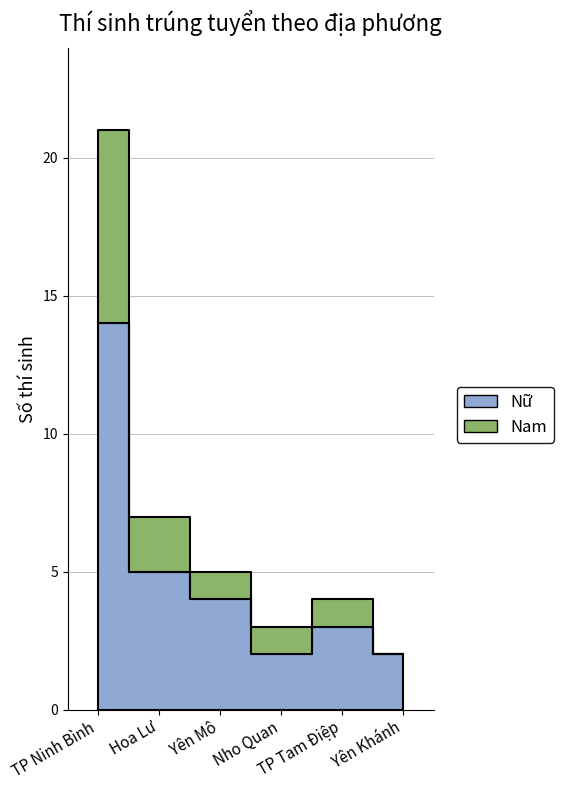

At which category is the sum across all series the highest?

TP Ninh Bình